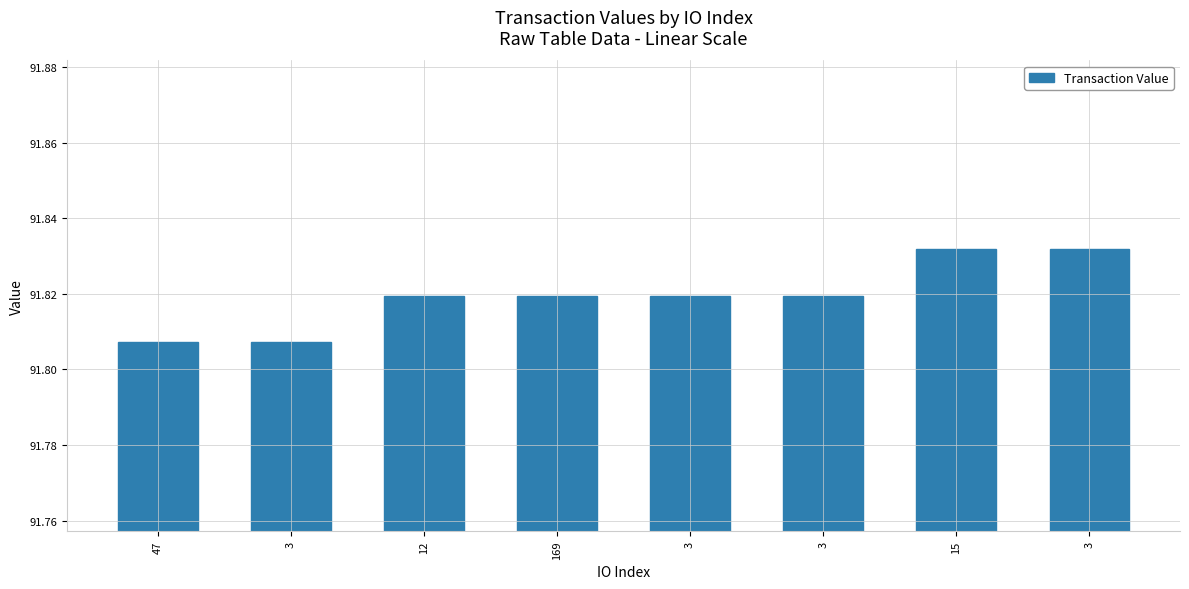

Reading left to right, what are all the values shown in this chart?

91.8	91.8	91.8	91.8	91.8	91.8	91.8	91.8